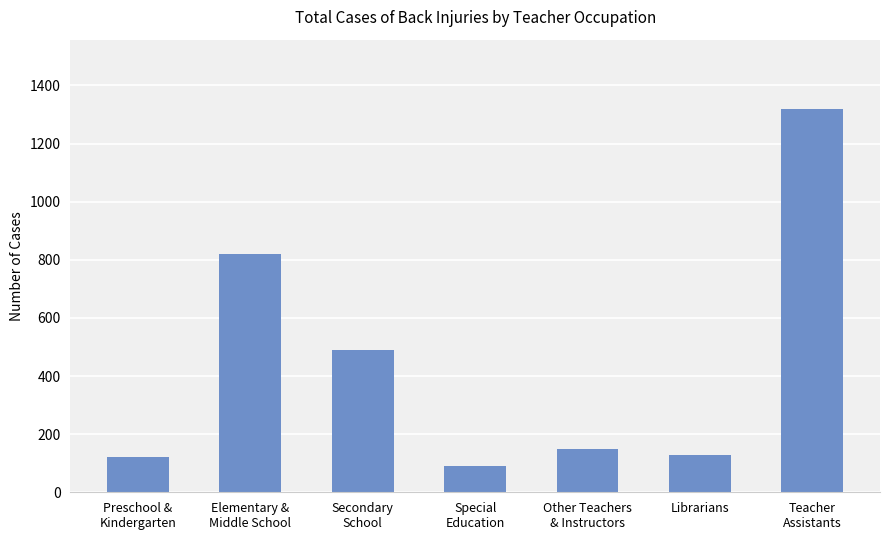

The value at Teacher
Assistants is 392. True or false?

False